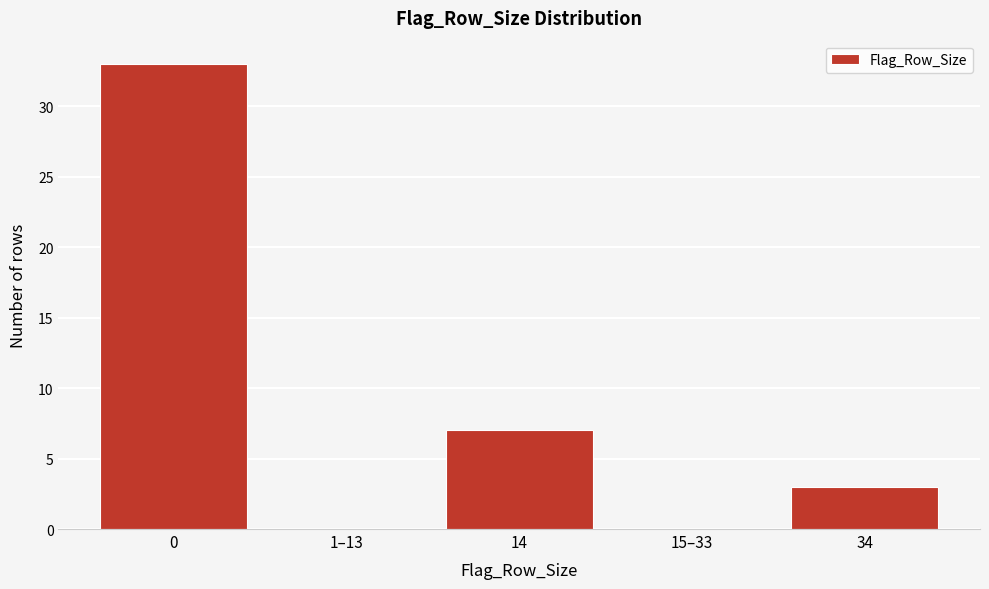

Reading right to left, transcribe all the data shown in this chart.

34=3	15–33=0	14=7	1–13=0	0=33